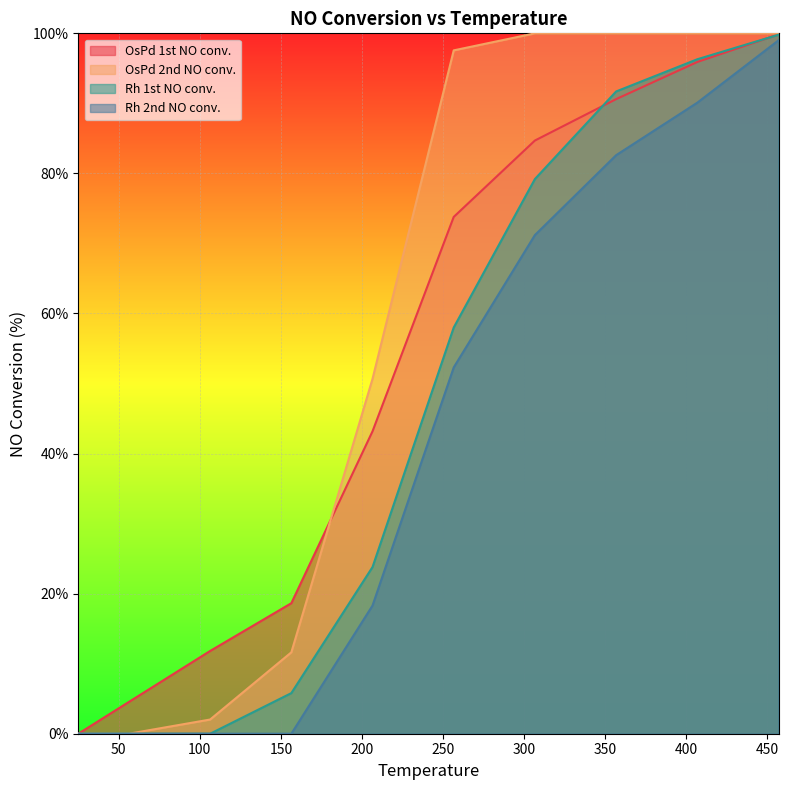

Which series has the largest range (max minus min)?

OsPd 2nd NO conv.